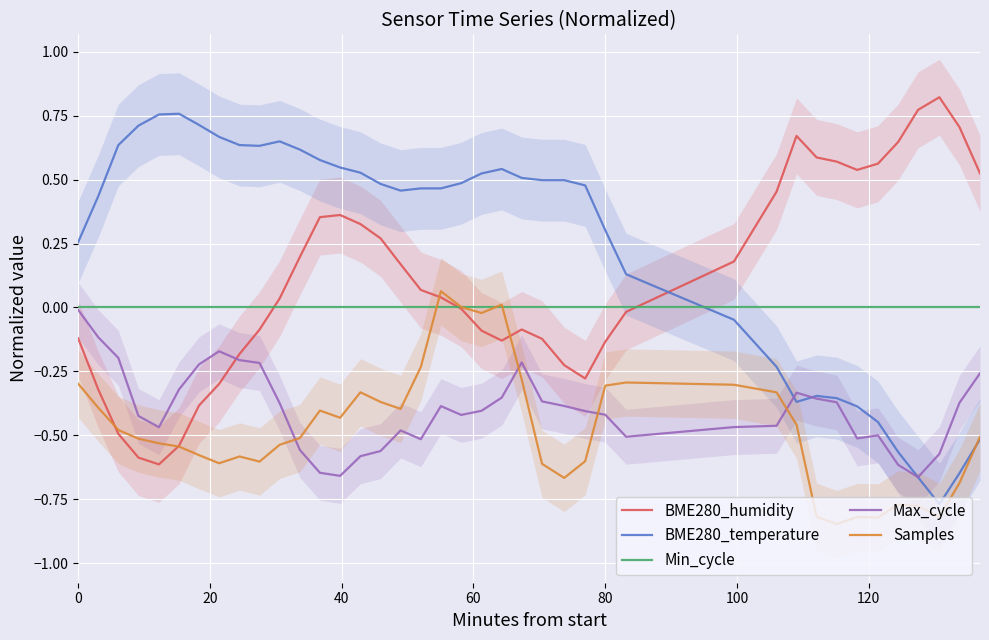

Which series has the largest total across all categories?

BME280_temperature